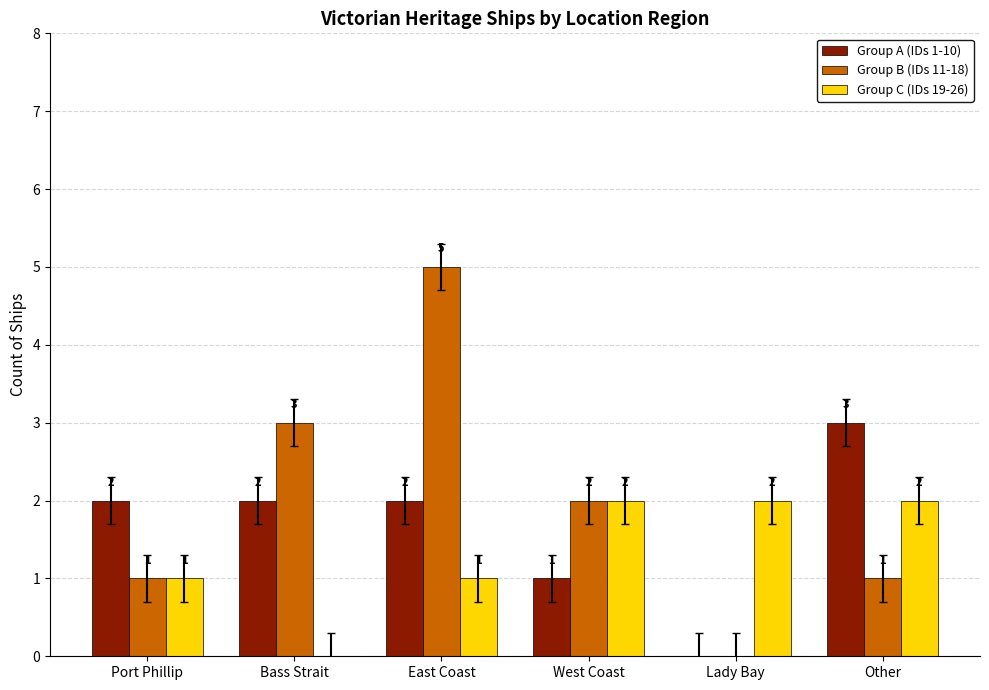

What is the difference between the Group A (IDs 1-10) values at Port Phillip and West Coast?

1